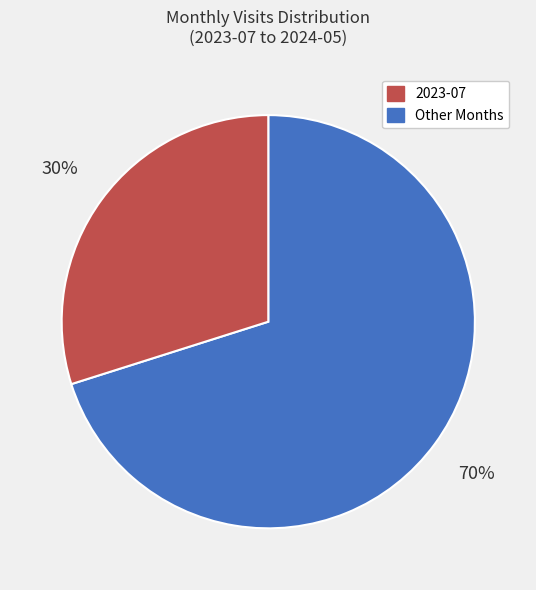

Is there a majority slice in this chart?

Yes